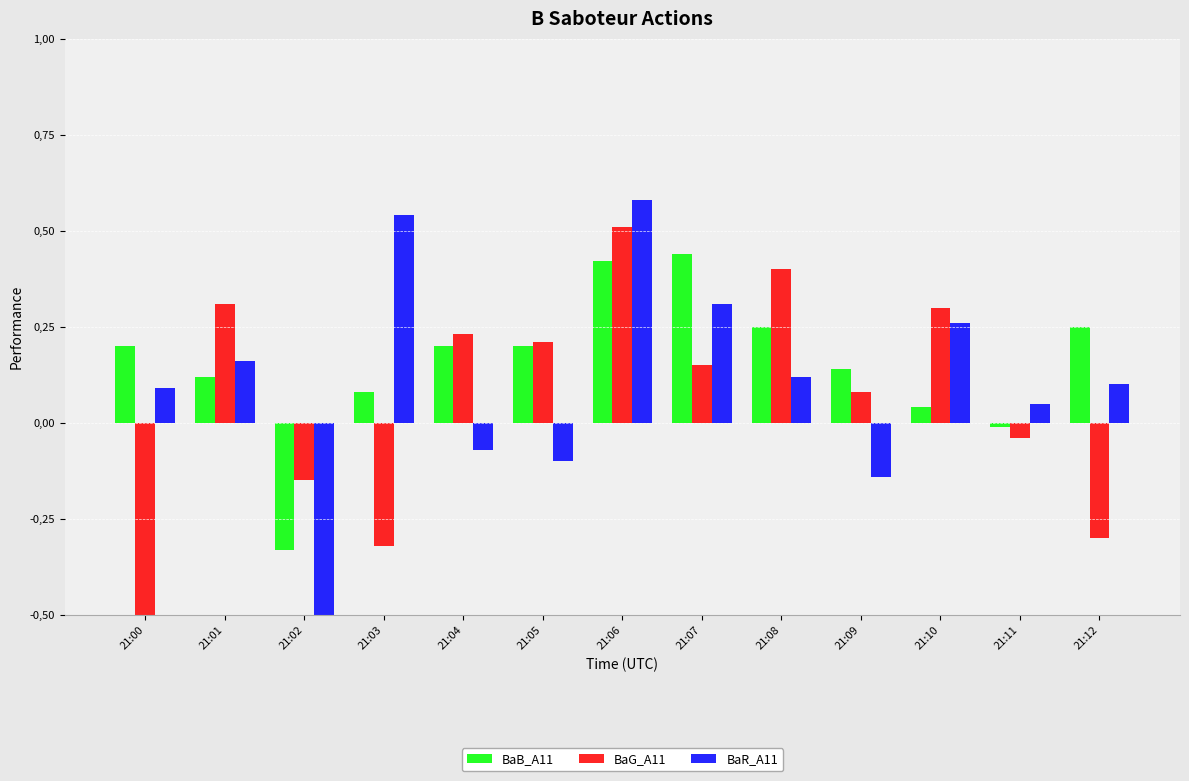

Rank the series by their average value, from lowest to highest.

BaG_A11, BaR_A11, BaB_A11